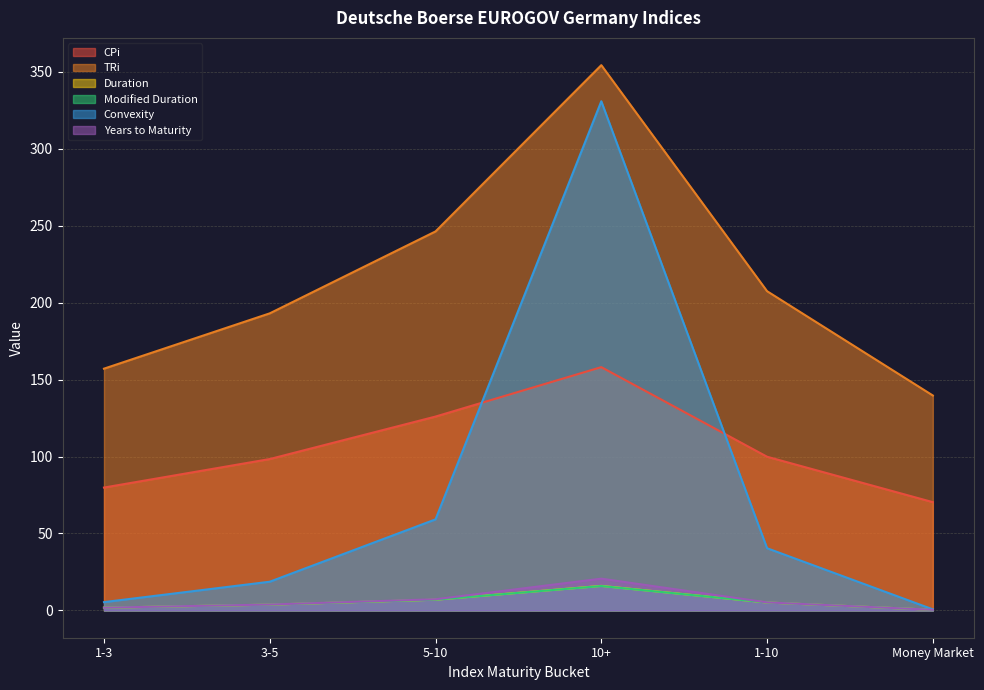

What is the smallest value displayed?

0.4